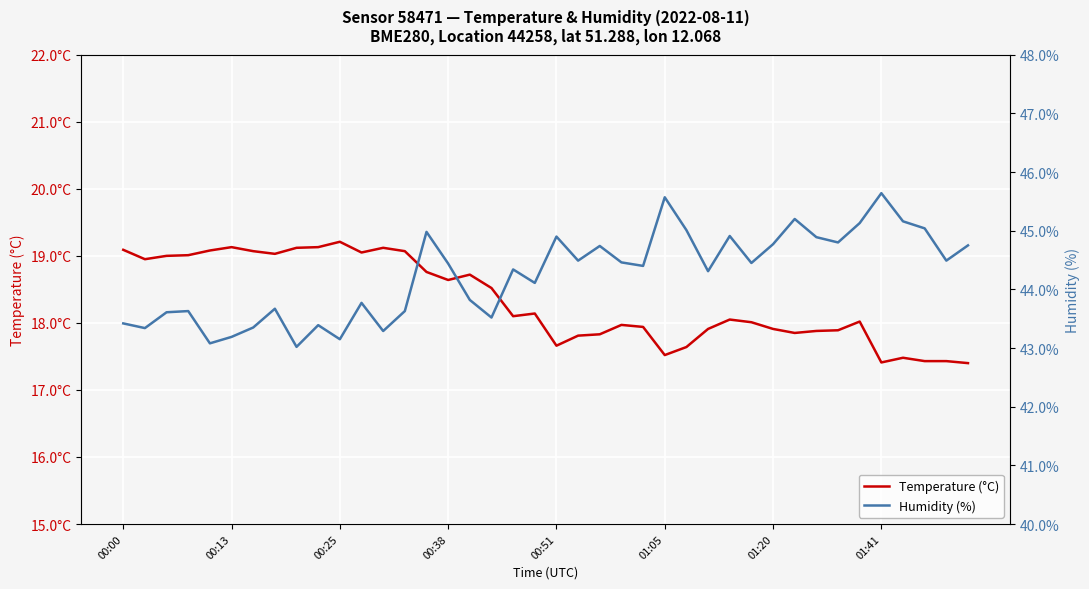

How many distinct data groups are displayed?

2